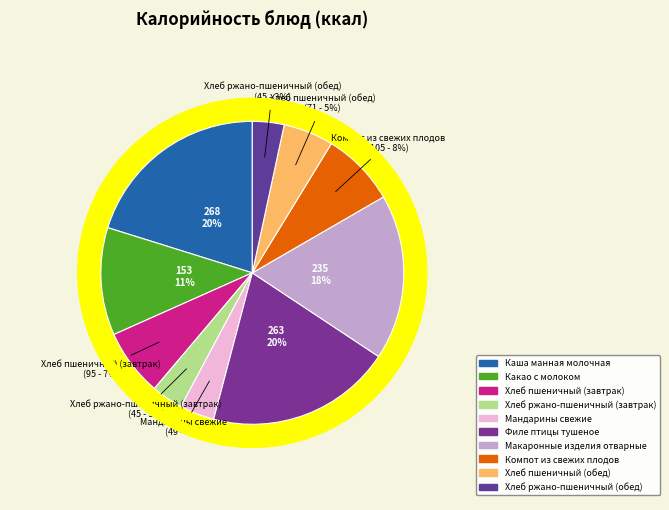

Combined, do Каша манная молочная and Макаронные изделия отварные account for over 50%?

No